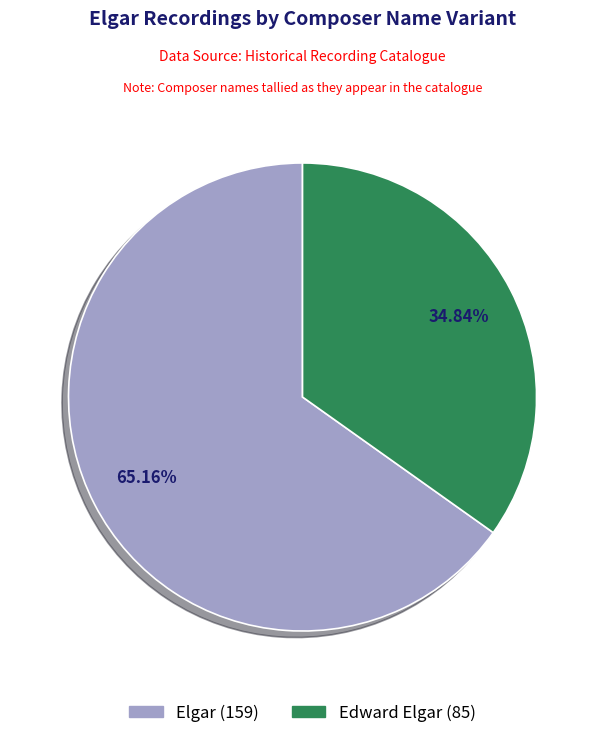

Count the number of slices in the pie.

2